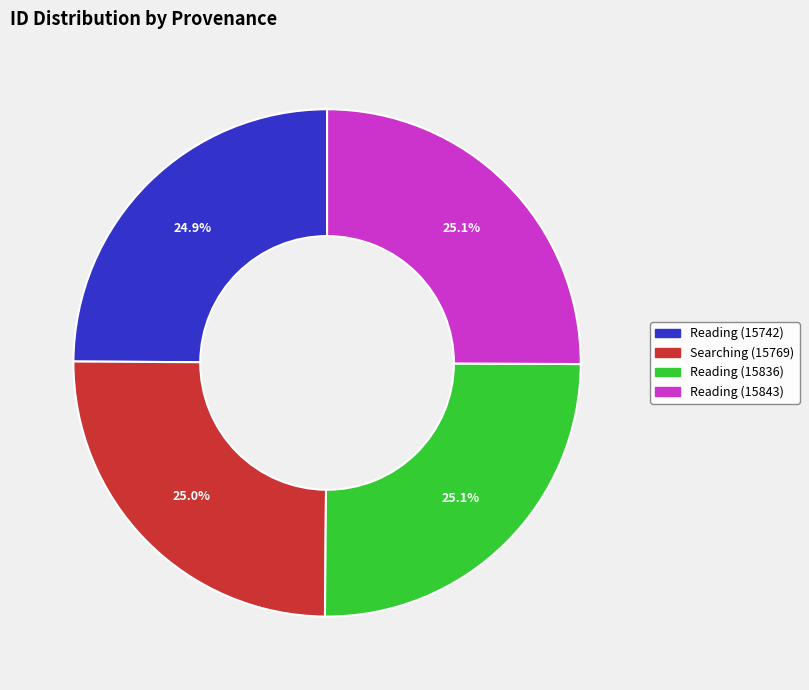

Does any single category account for the majority?

No